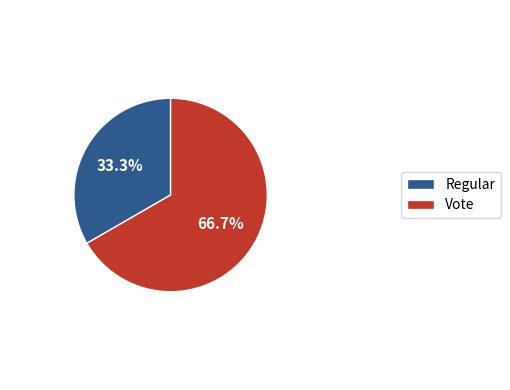

Is there any slice that represents more than half of the pie?

Yes